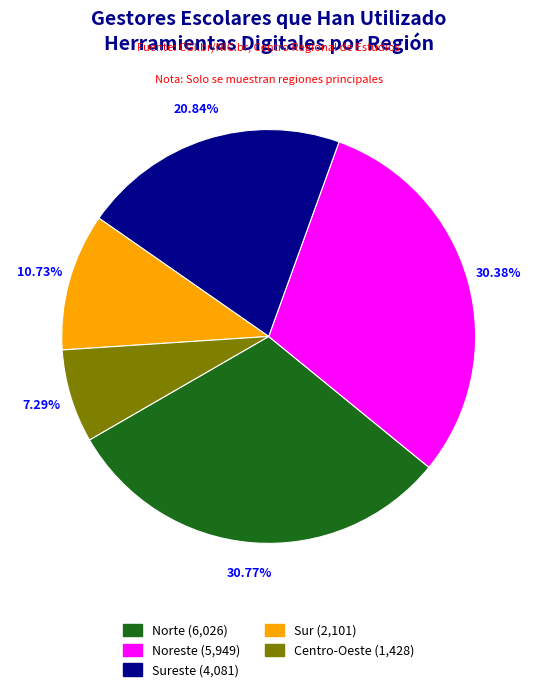

To the nearest percent, what is the difference between the largest and smallest slice percentages?

23%